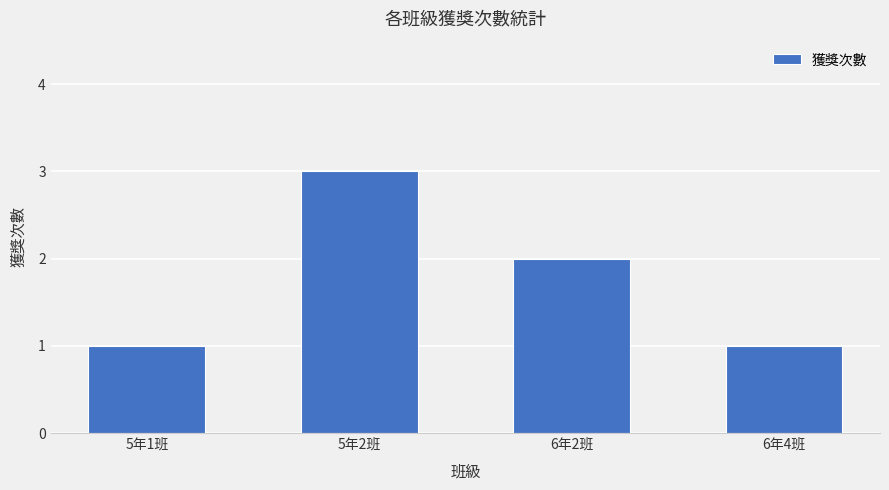

The chart shows a value of 1 at 5年2班. True or false?

False